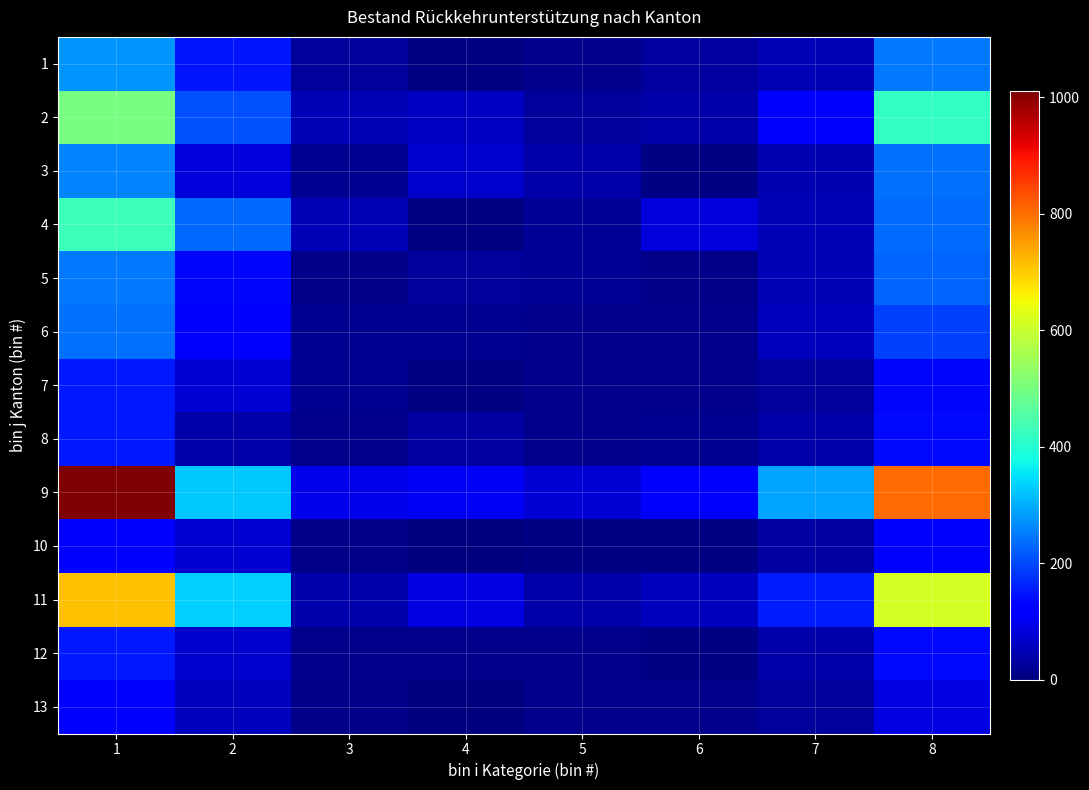

What is the spread (max minus min) of values at 3?

88